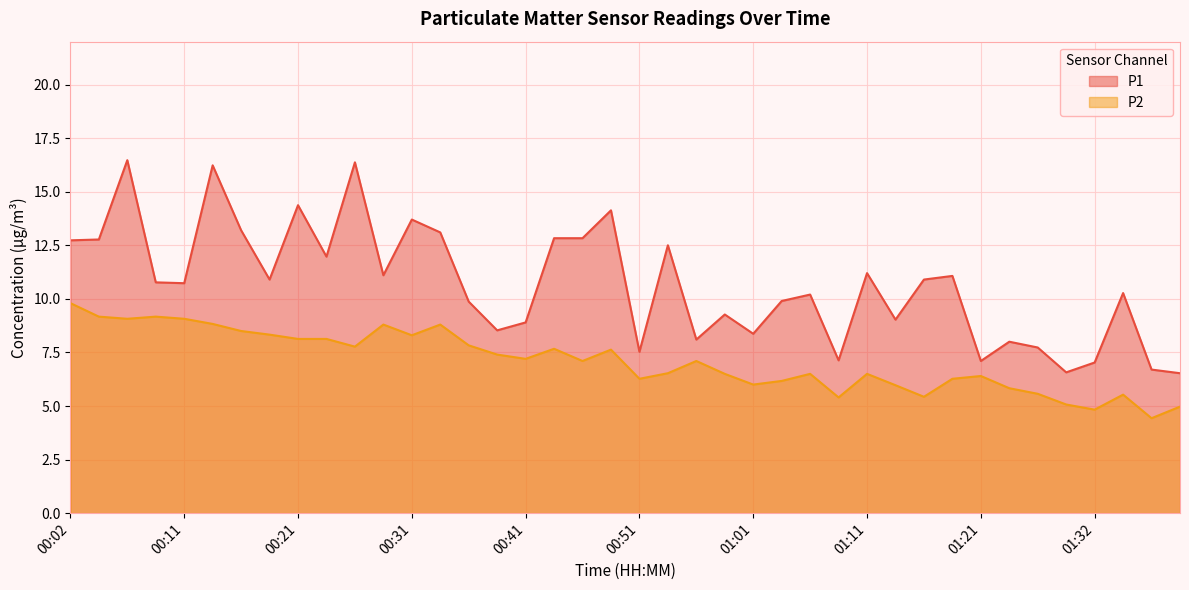

Which series has the widest spread of values?

P1